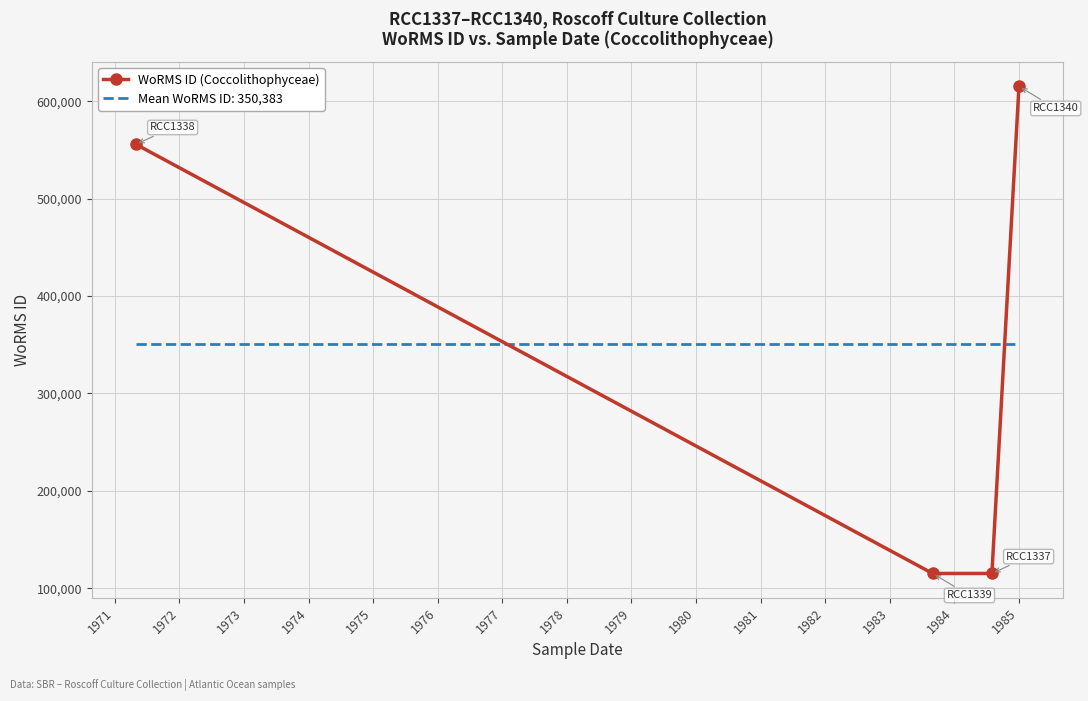

What is the difference between the maximum and minimum values in the WoRMS ID (Coccolithophyceae) series?

500331